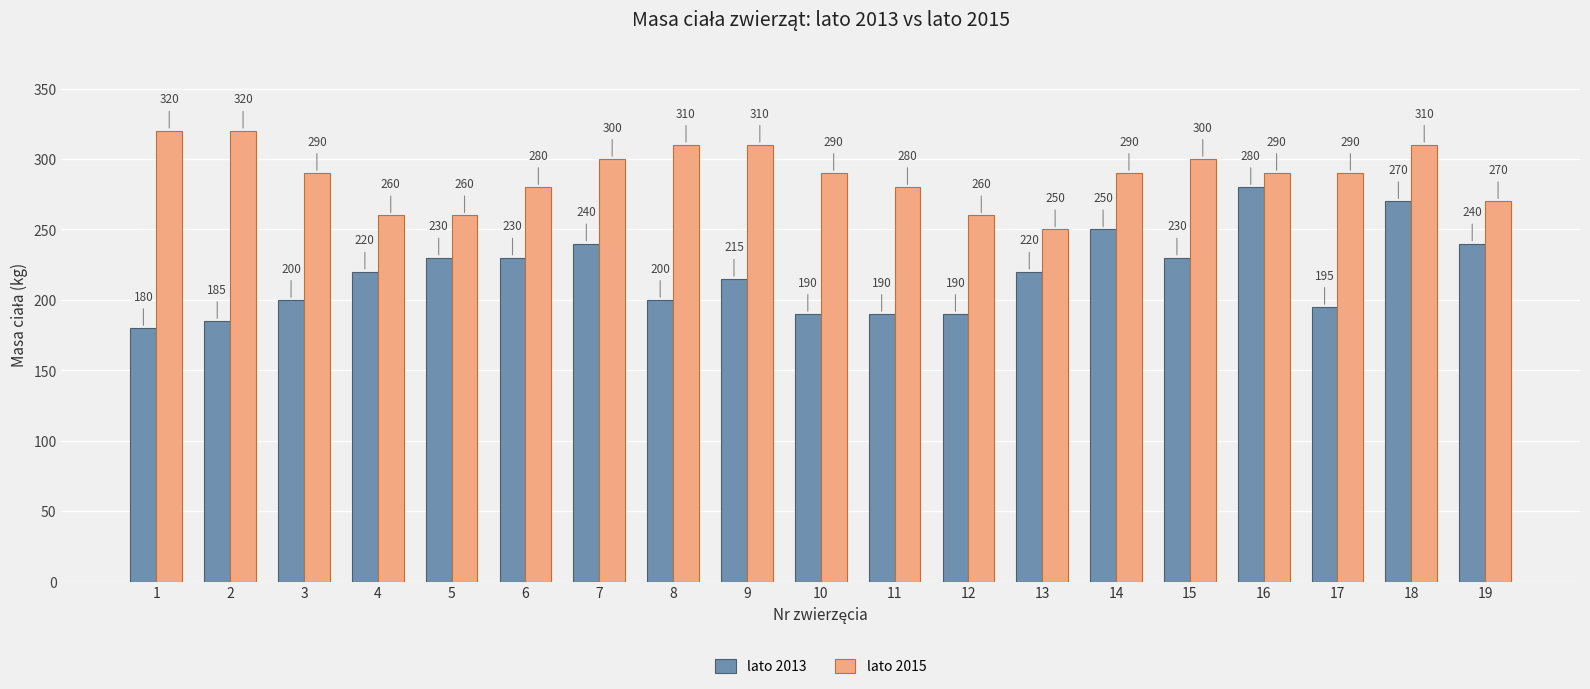

How many bars are there in each group?

2